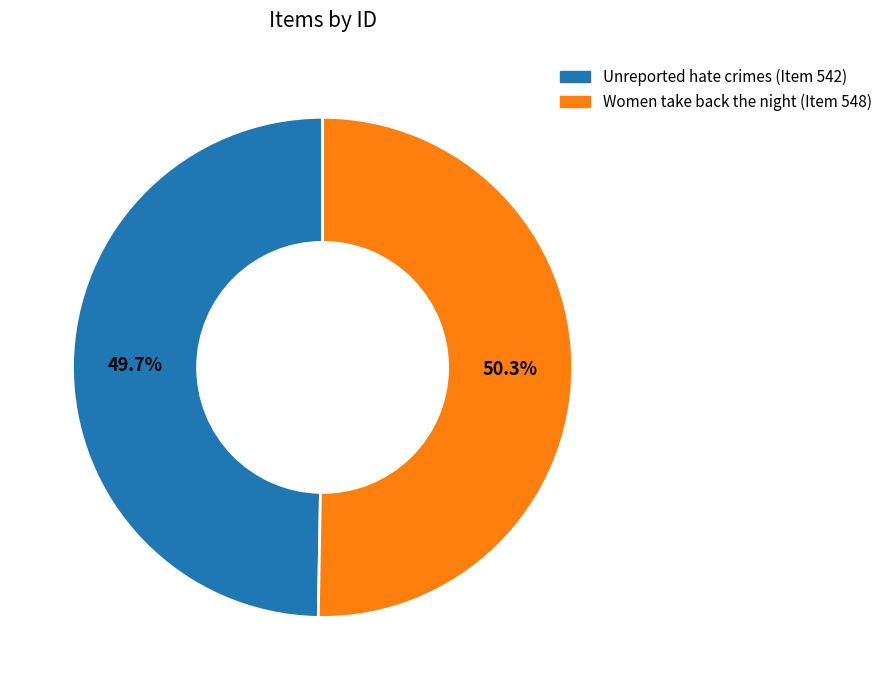

True or false: Unreported hate crimes (Item 542) accounts for 50% of the total.

True